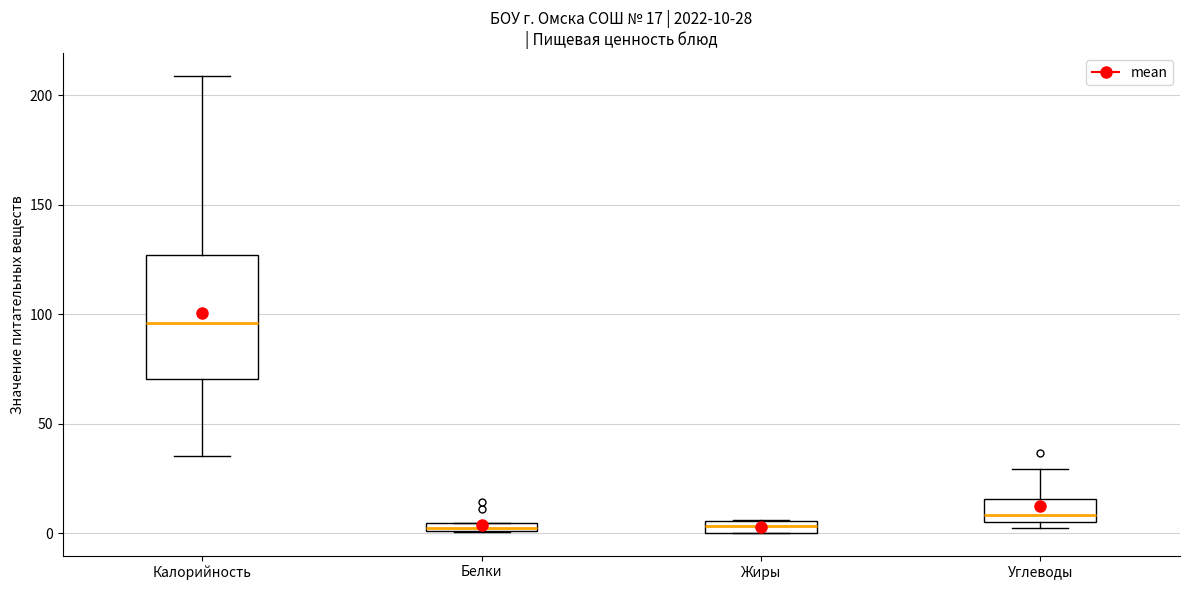

Which box's median line is the highest?

Калорийность